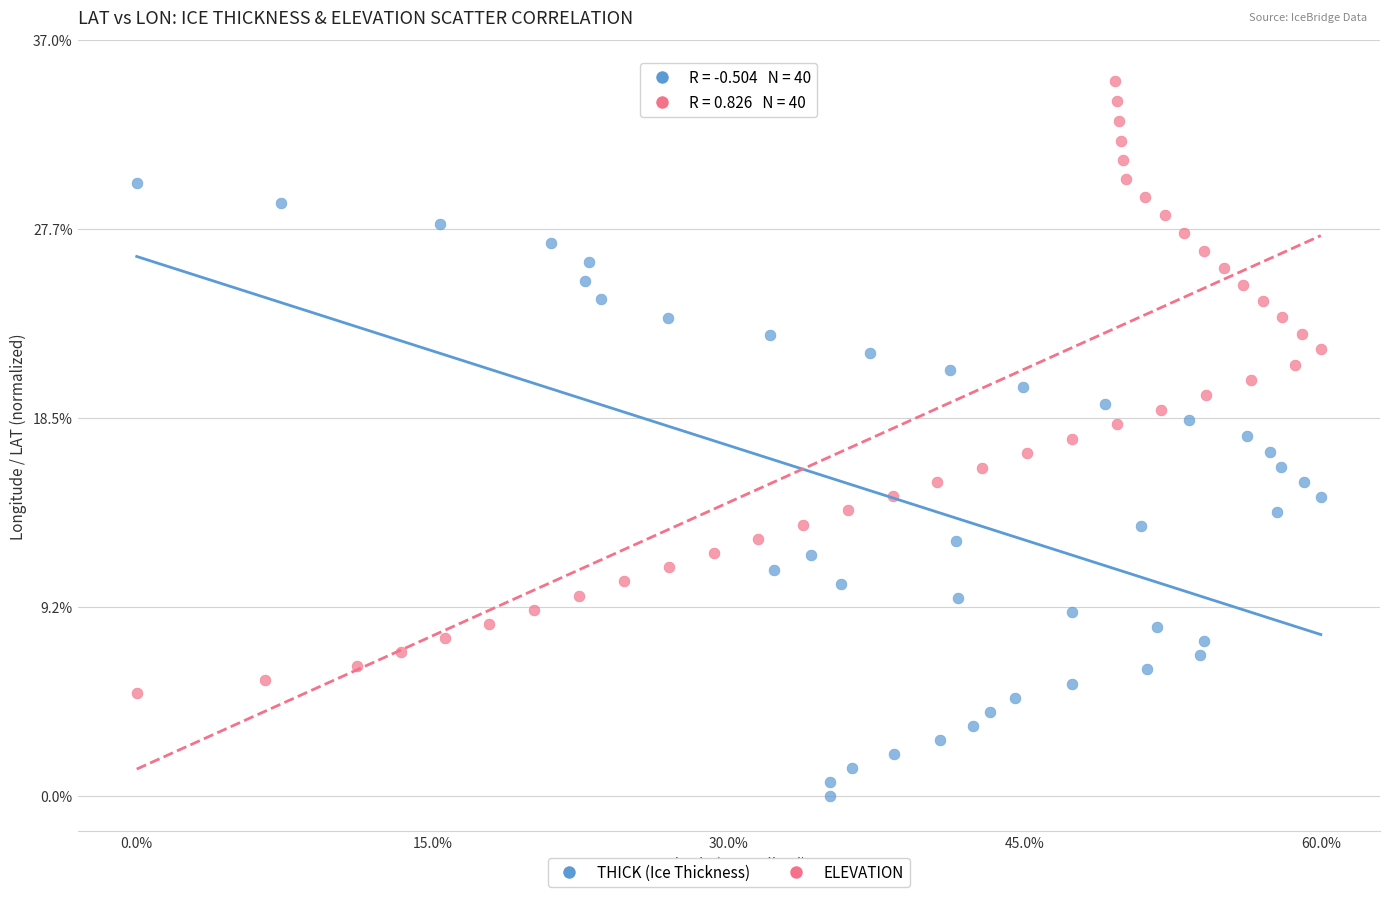

Which series contains the lowest Y value?

THICK (Ice Thickness)